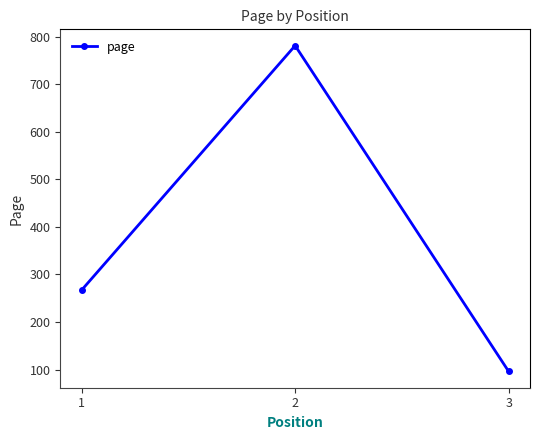

What is the value of the 1st point from the left?

267